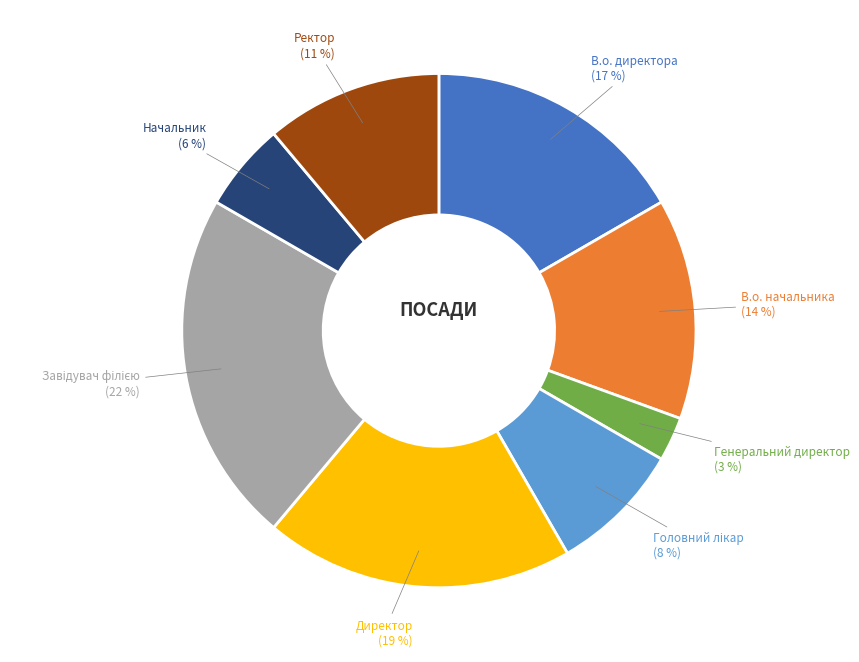

What is the ratio of the value at В.о. директора to the value at Директор?

0.9